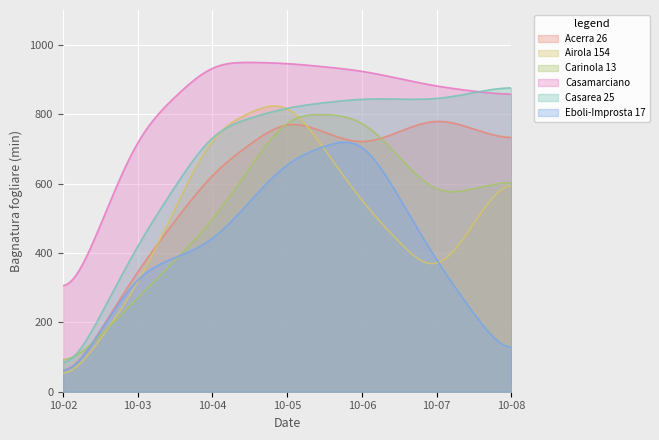

The value of Casarea 25 at 2023-10-03 is 610.6. True or false?

False